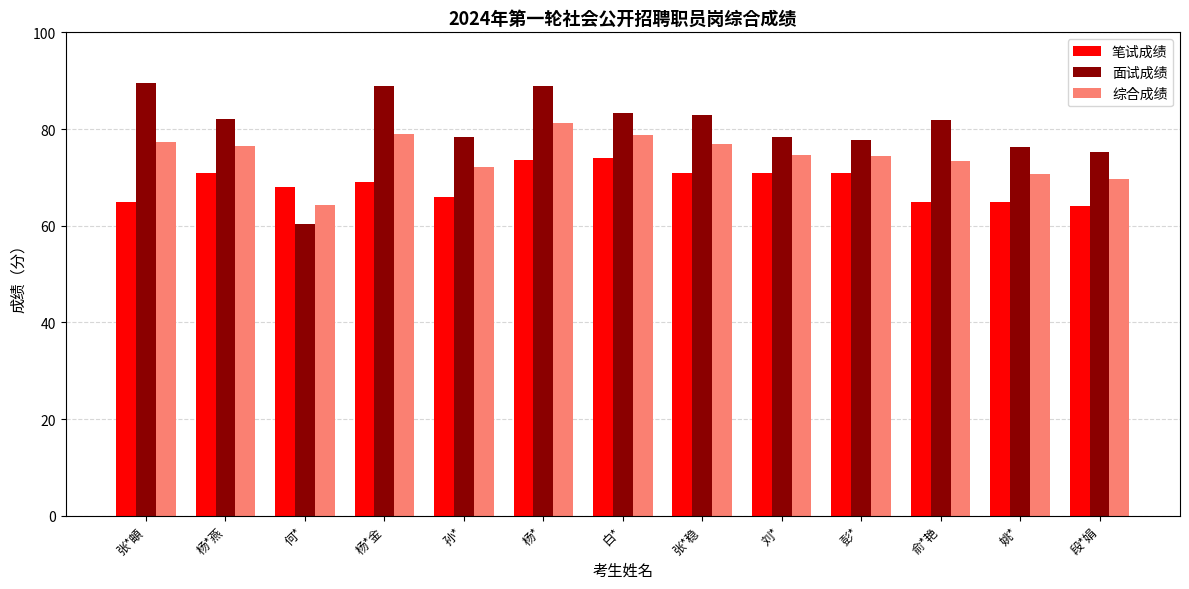

At 刘*, list the series in order from smallest to largest.

笔试成绩, 综合成绩, 面试成绩